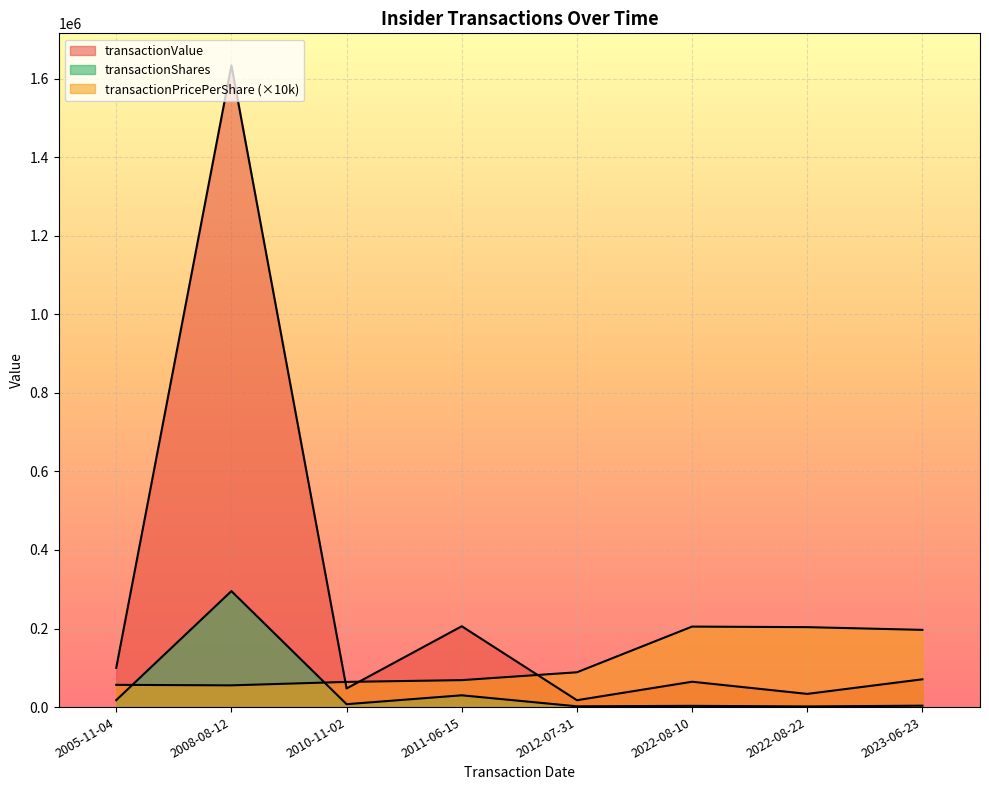

The transactionShares series shows 43694.7 at 2011-06-15. True or false?

False